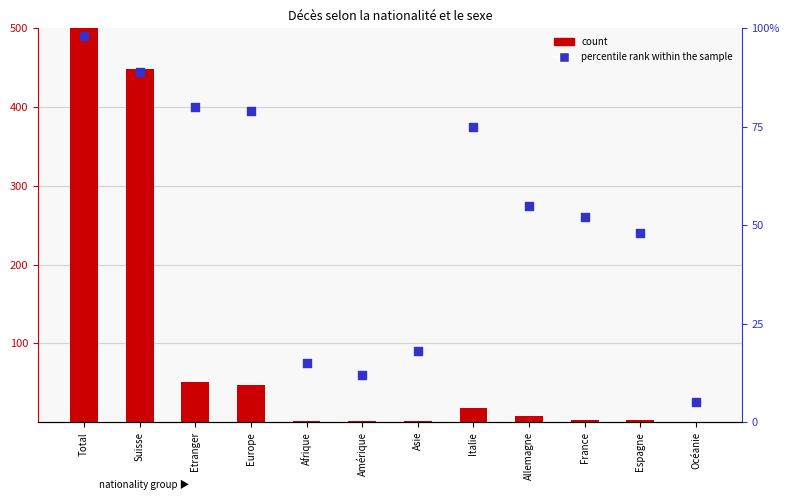

What is the total value across all series at Espagne?

50.6